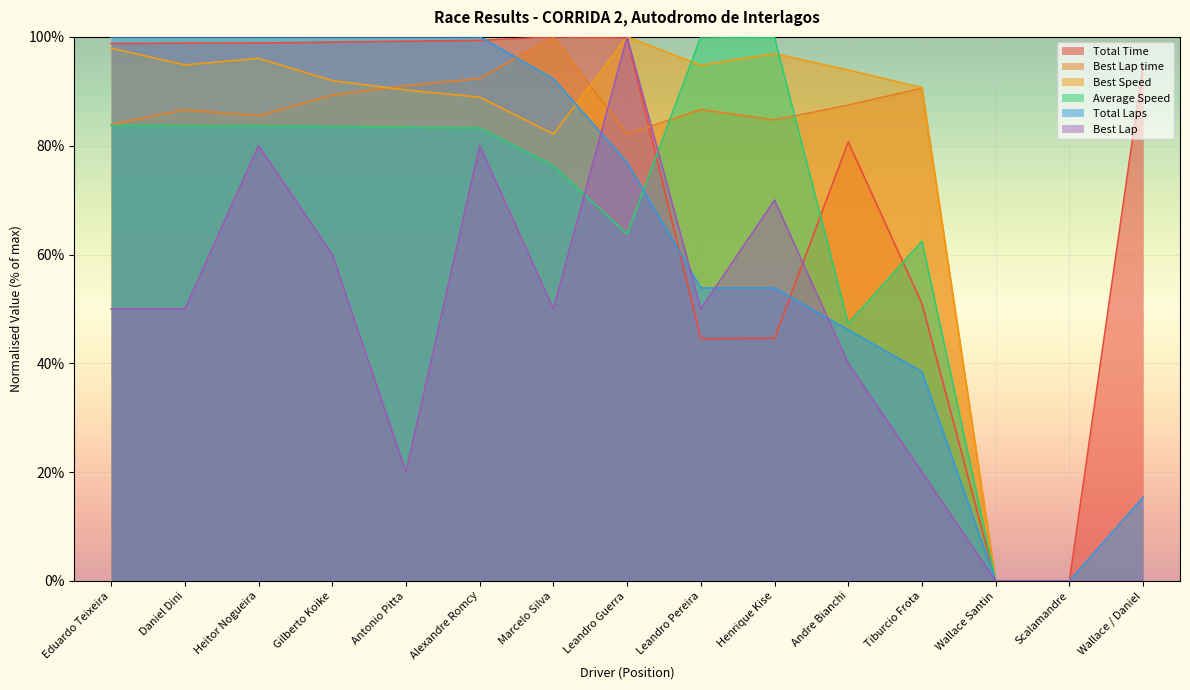

How many values in the Average Speed series exceed 83?

8